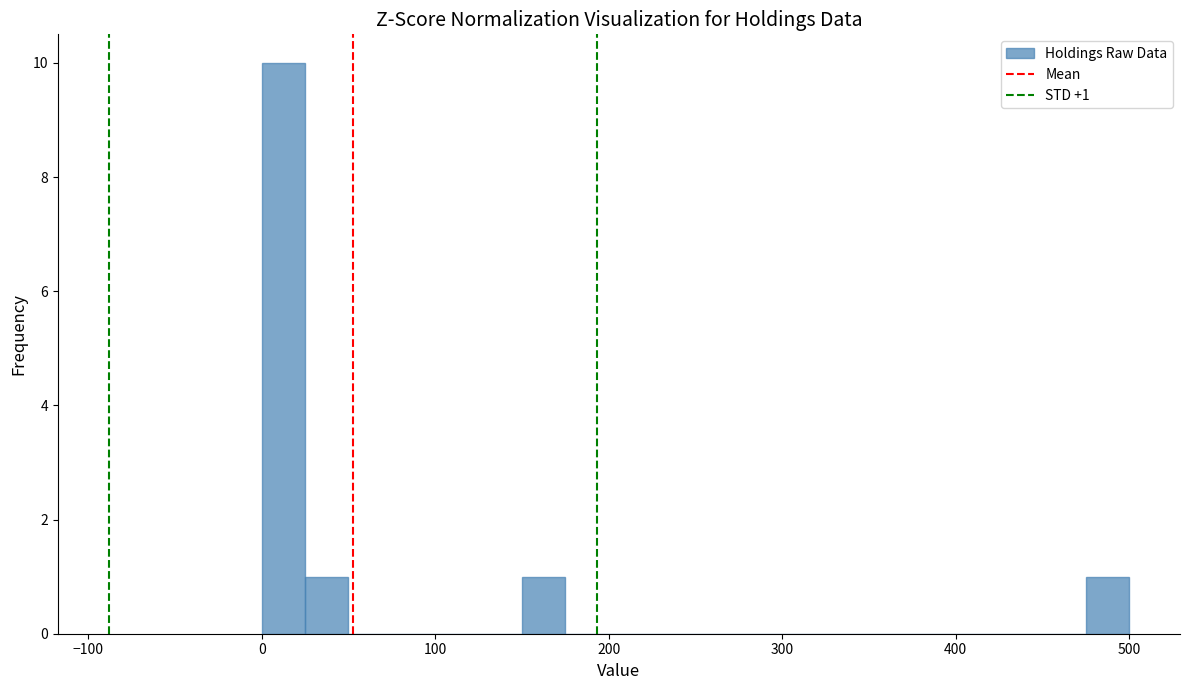

Read against the x-axis, roughly where is the centre of the tallest bar?

10